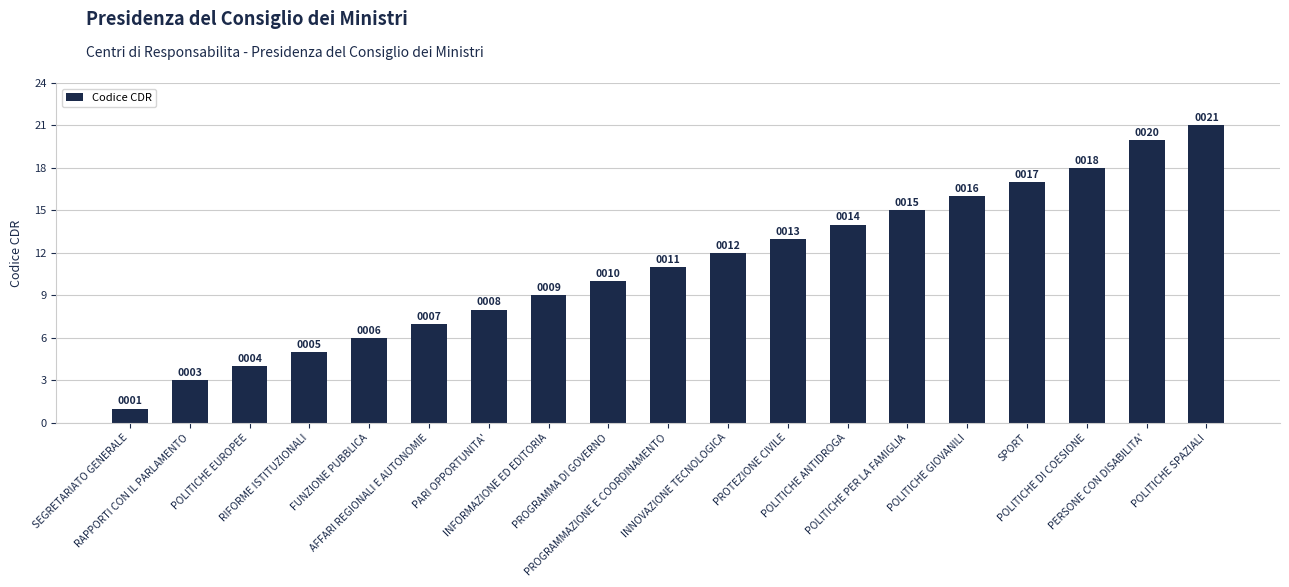

Rank the categories by value from highest to lowest.

POLITICHE SPAZIALI, PERSONE CON DISABILITA', POLITICHE DI COESIONE, SPORT, POLITICHE GIOVANILI, POLITICHE PER LA FAMIGLIA, POLITICHE ANTIDROGA, PROTEZIONE CIVILE, INNOVAZIONE TECNOLOGICA, PROGRAMMAZIONE E COORDINAMENTO, PROGRAMMA DI GOVERNO, INFORMAZIONE ED EDITORIA, PARI OPPORTUNITA', AFFARI REGIONALI E AUTONOMIE, FUNZIONE PUBBLICA, RIFORME ISTITUZIONALI, POLITICHE EUROPEE, RAPPORTI CON IL PARLAMENTO, SEGRETARIATO GENERALE